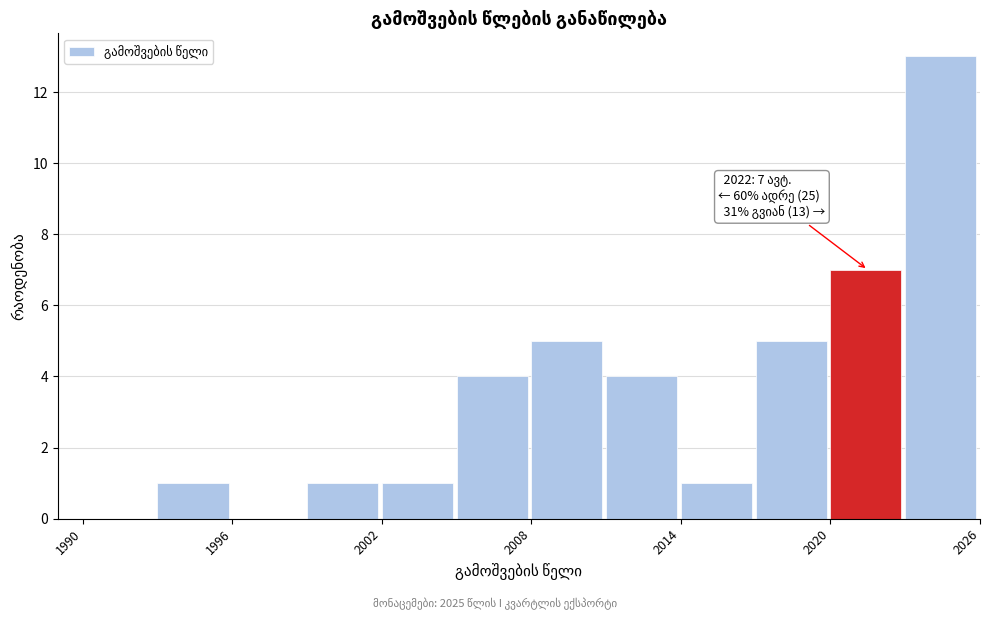

Read against the x-axis, roughly where is the centre of the tallest bar?

2024